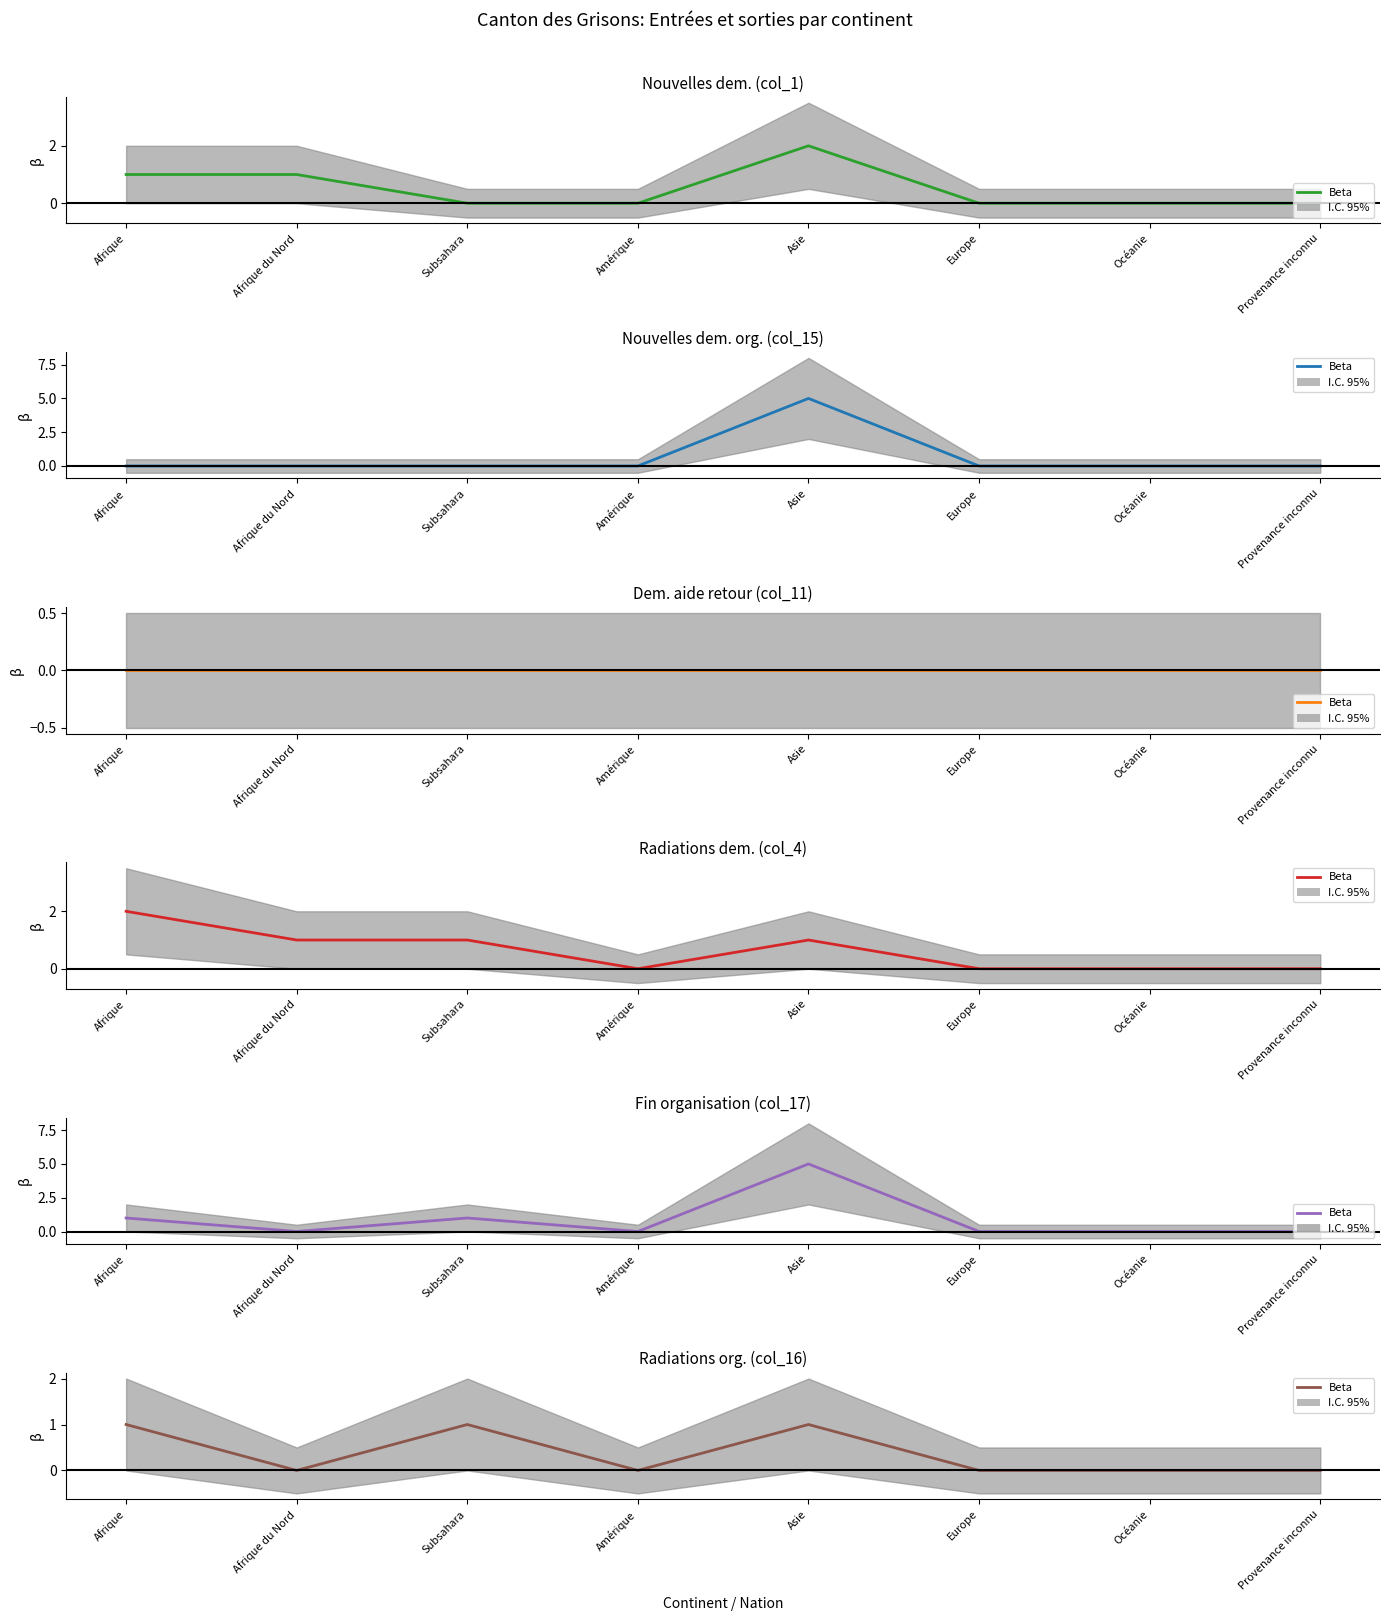

Where is the first local maximum?

Subsahara